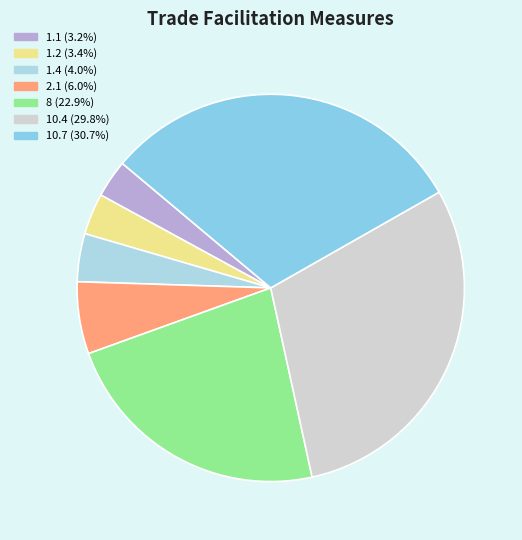

To the nearest percent, what is the combined percentage of 1.4 and 2.1?

10%